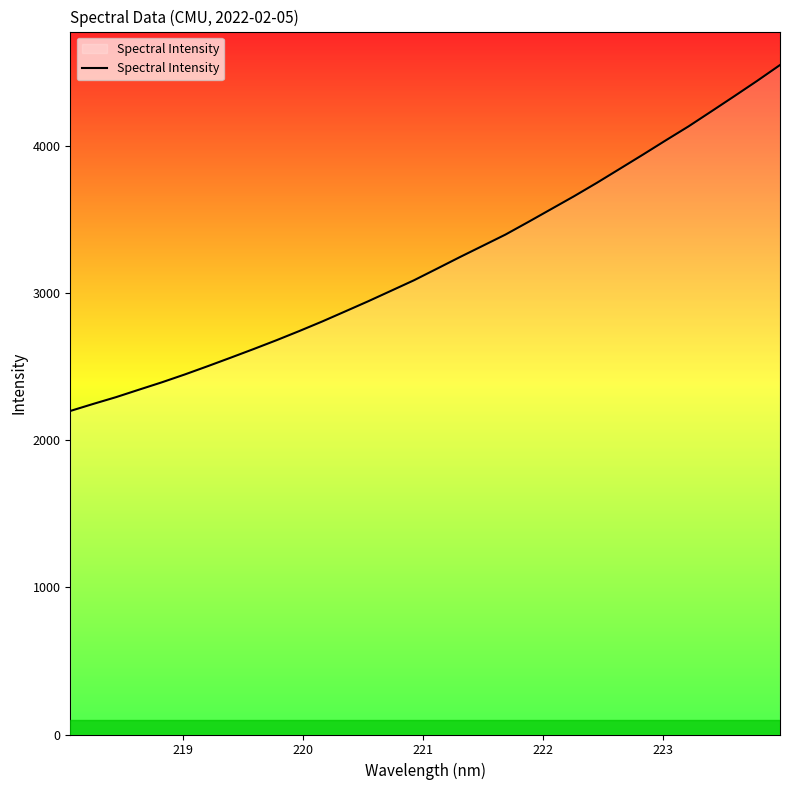

What is the minimum value shown in the chart?

2199.2